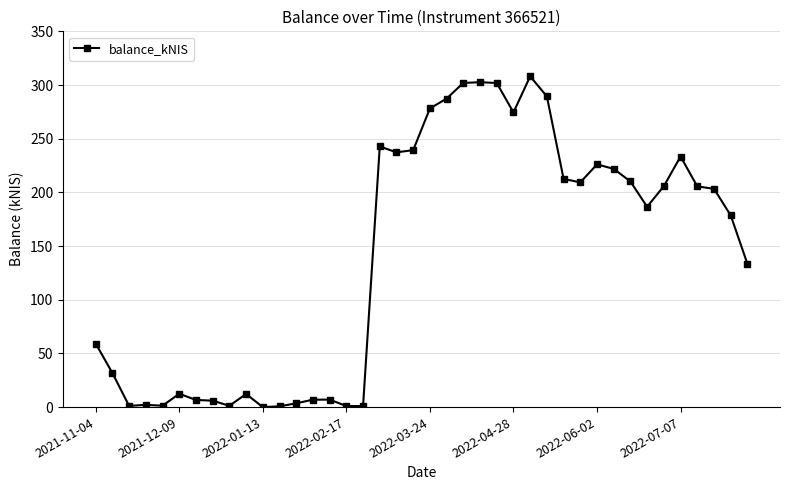

True or false: the data has more than 2 interior local peaks.

True